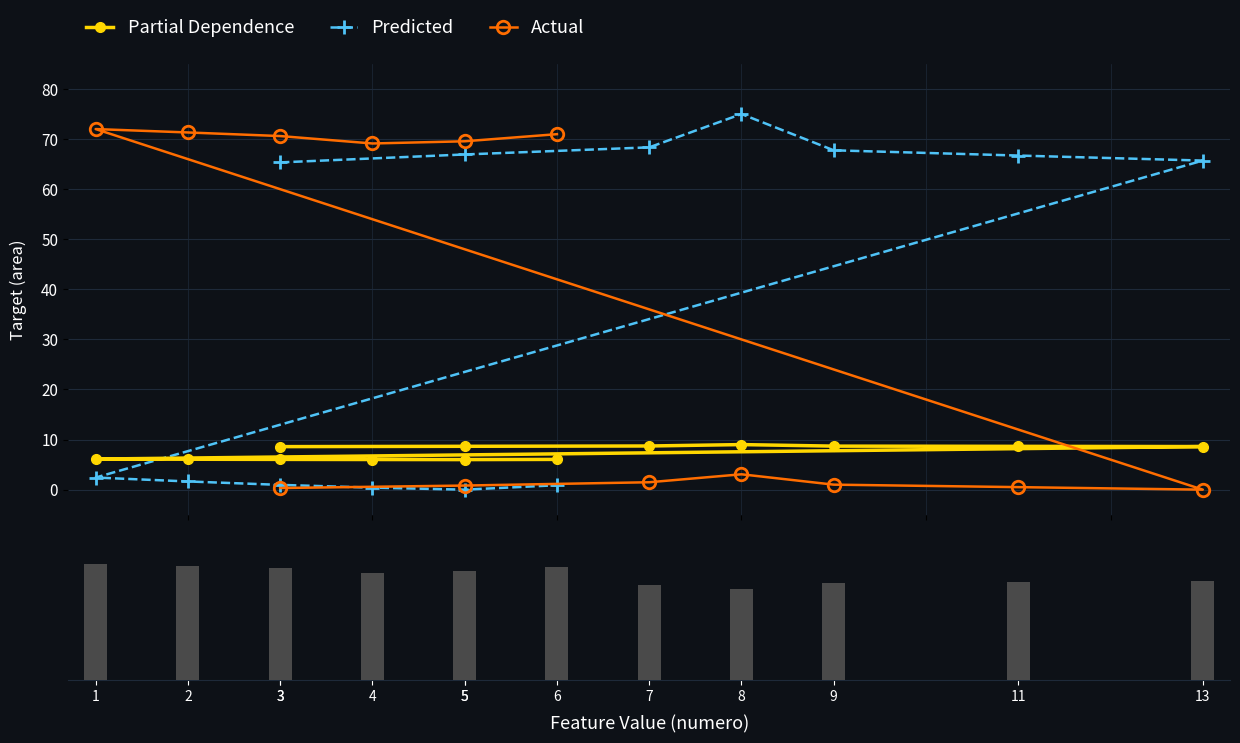

Reading right to left, list all the values displayed in this chart.

Partial Dependence: 6.0	6.0	6.0	6.0	6.1	6.1	8.6	8.6	8.7	9.0	8.7	8.7	8.6
Predicted: 0.9	0.0	0.4	1.0	1.6	2.4	65.7	66.7	67.8	75.0	68.4	66.9	65.3
Actual: 71.0	69.6	69.1	70.6	71.3	72.0	0.0	0.5	1.0	3.1	1.5	0.8	0.3